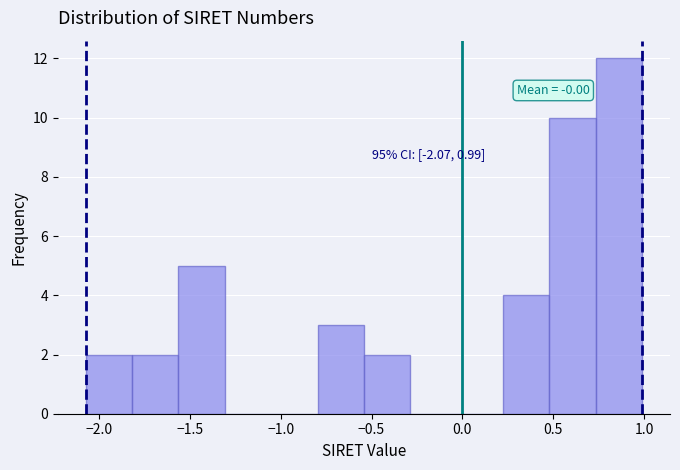

Which range on the x-axis has the tallest bar?

0.75 to 1.00